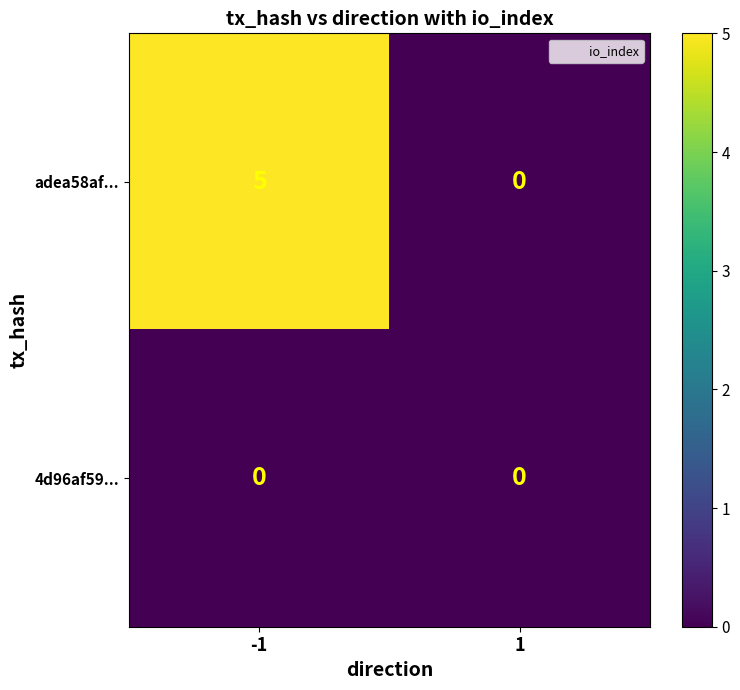

How many series are shown in this chart?

2